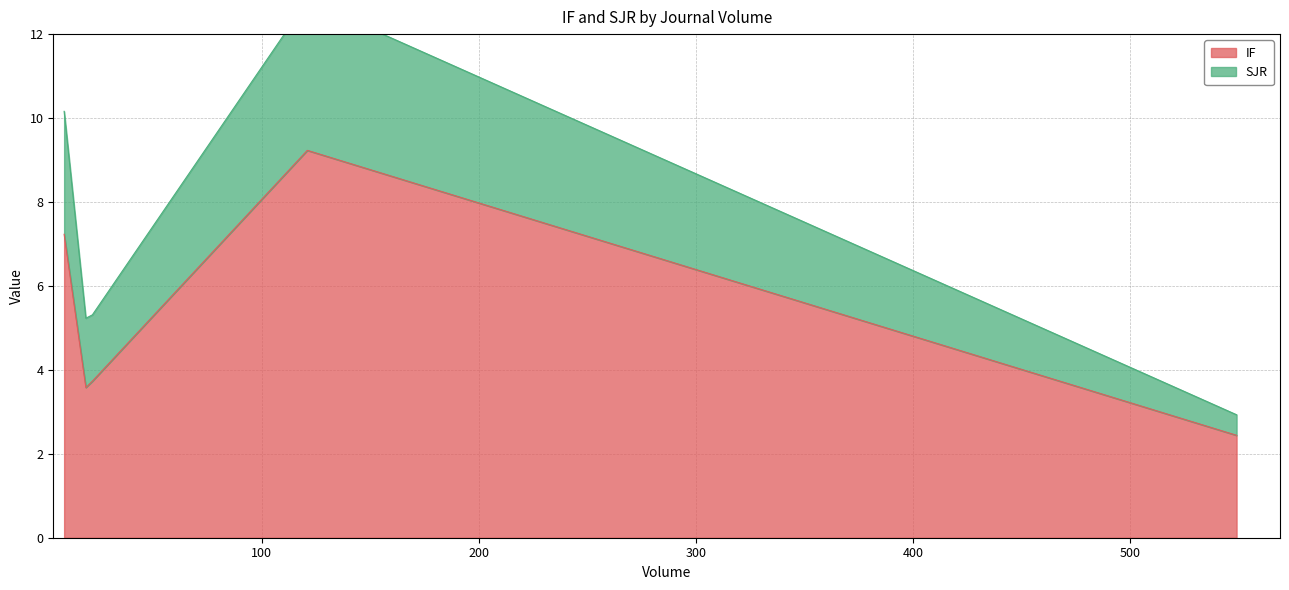

Rank the series at 19 from lowest to highest value.

SJR, IF